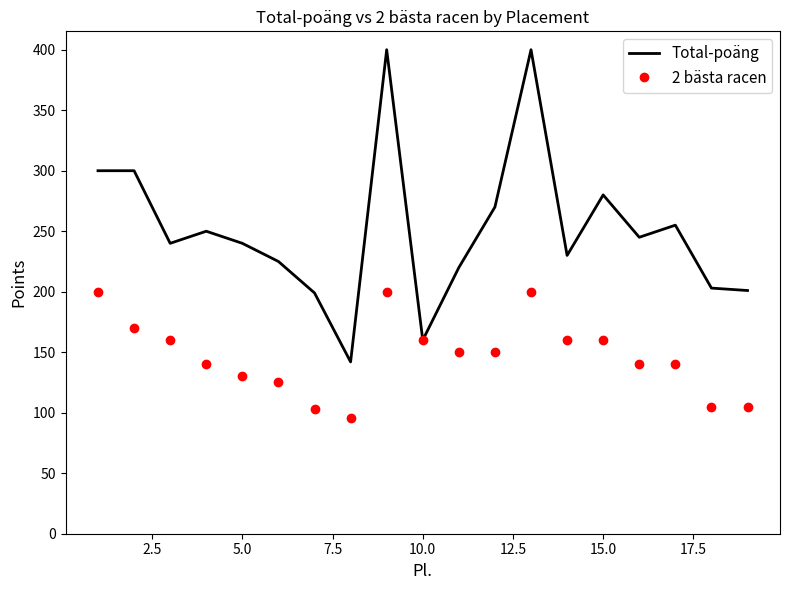

What is the lowest value of the 2 bästa racen series?

96